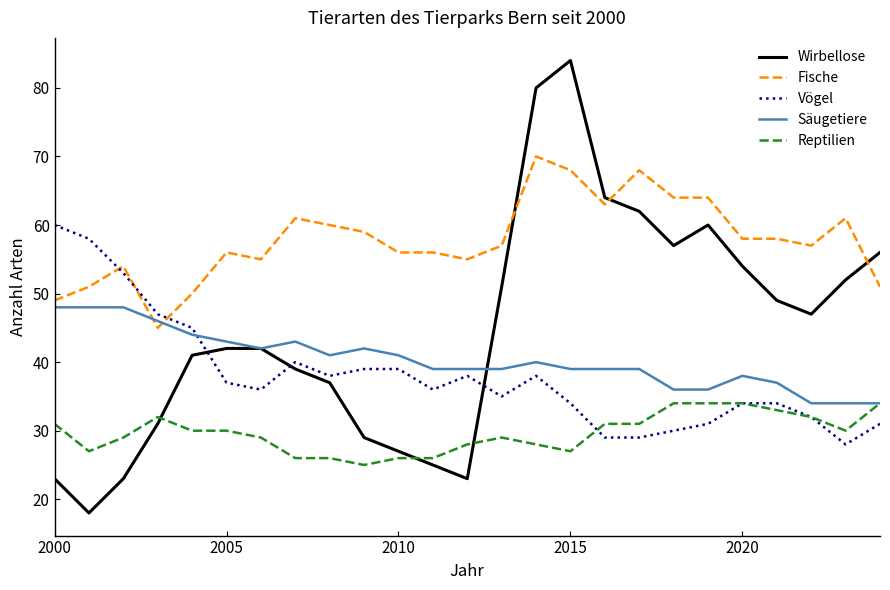

How many intersections are there between Reptilien and Wirbellose?

3